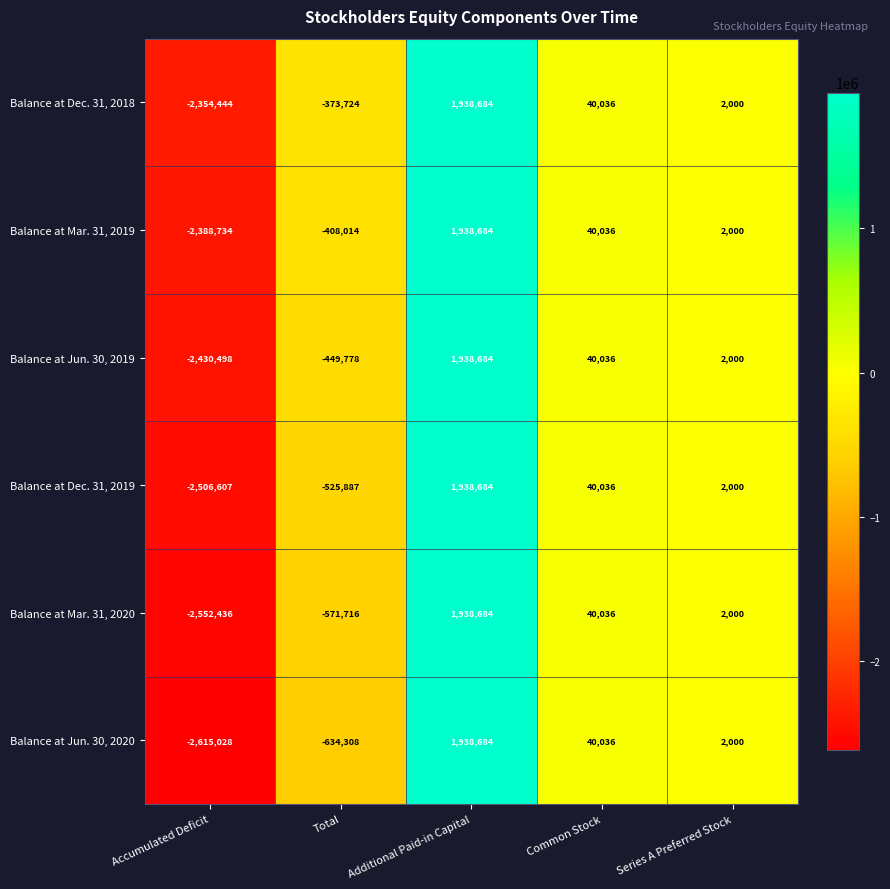

Count the number of categories in the chart.

5